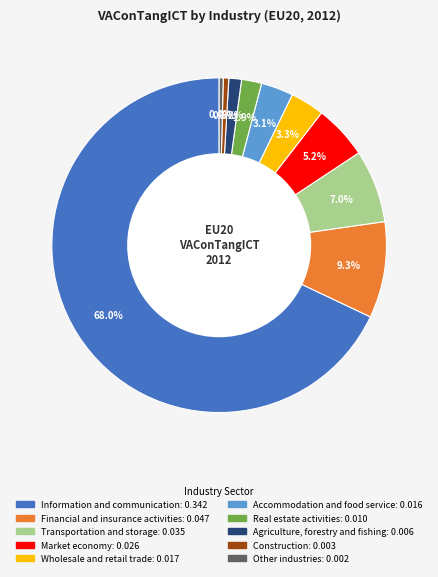

Does Construction represent more than half of the total?

No